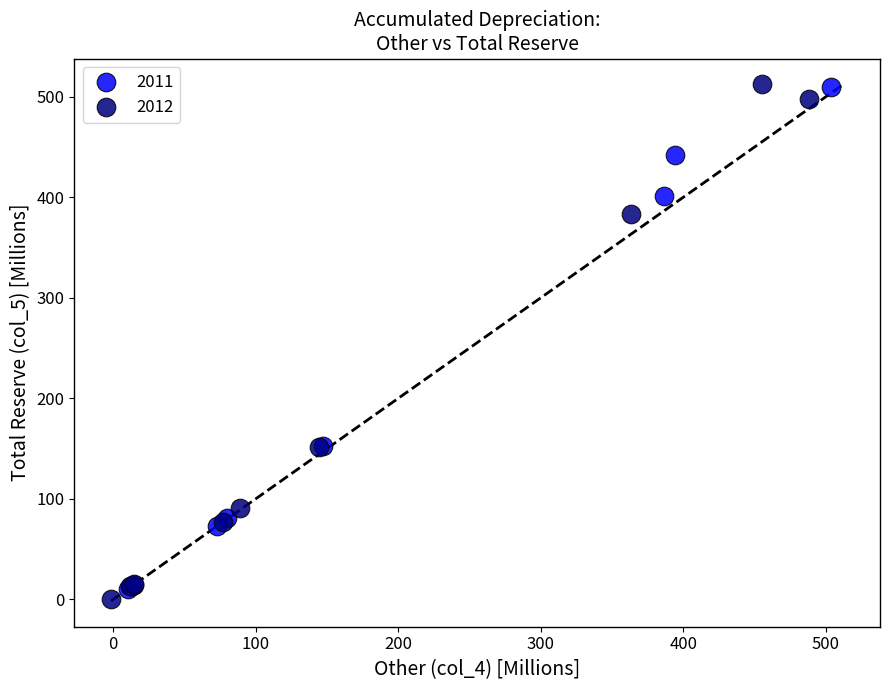

What are all the series names shown in the legend?

2011, 2012